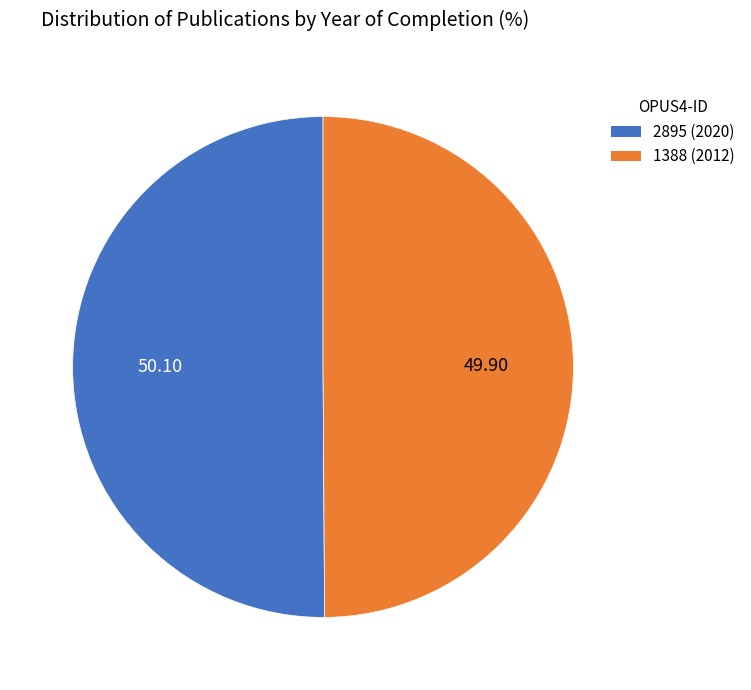

Approximately how many times larger is the value at 2895 (2020) compared to 1388 (2012)?

1.0